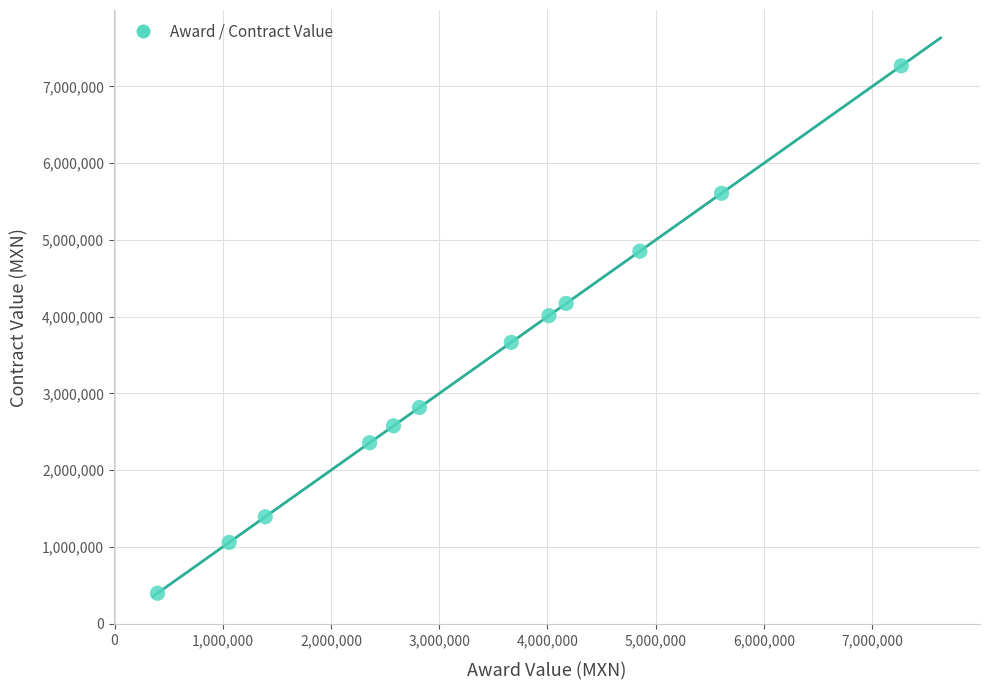

What is the range of X values (max minus min)?

6873179.3